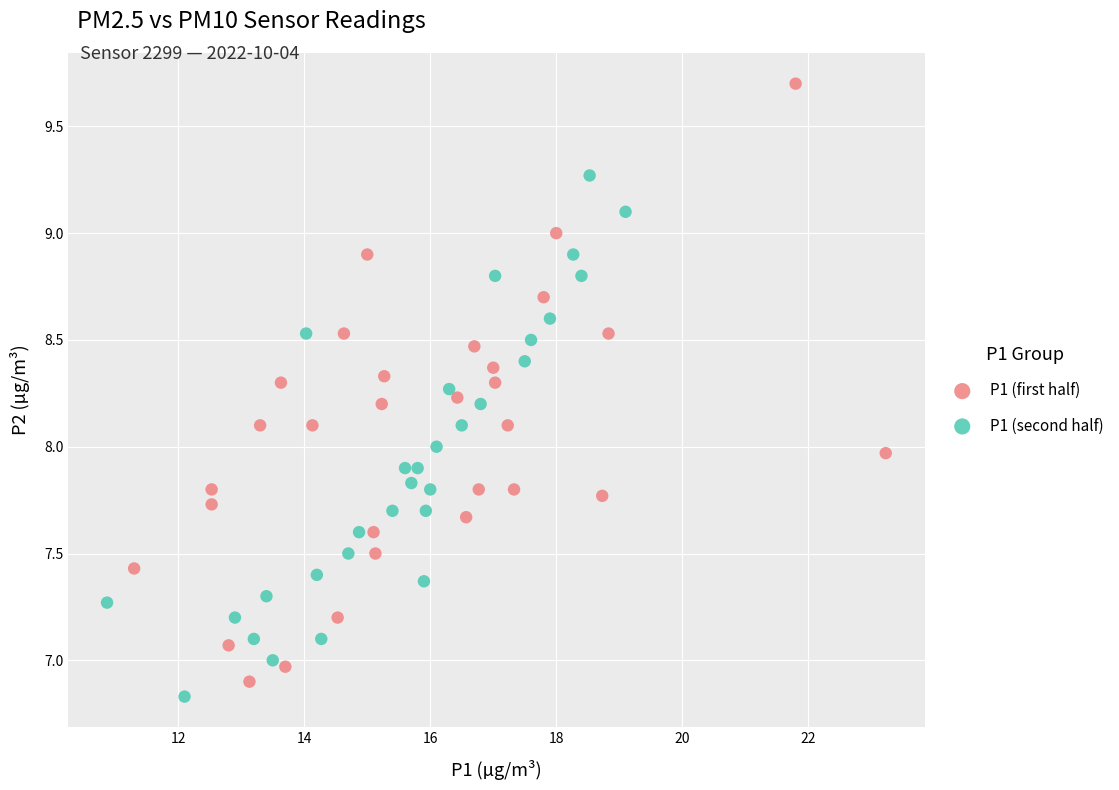

Which series contains the highest Y value?

P1 (first half)